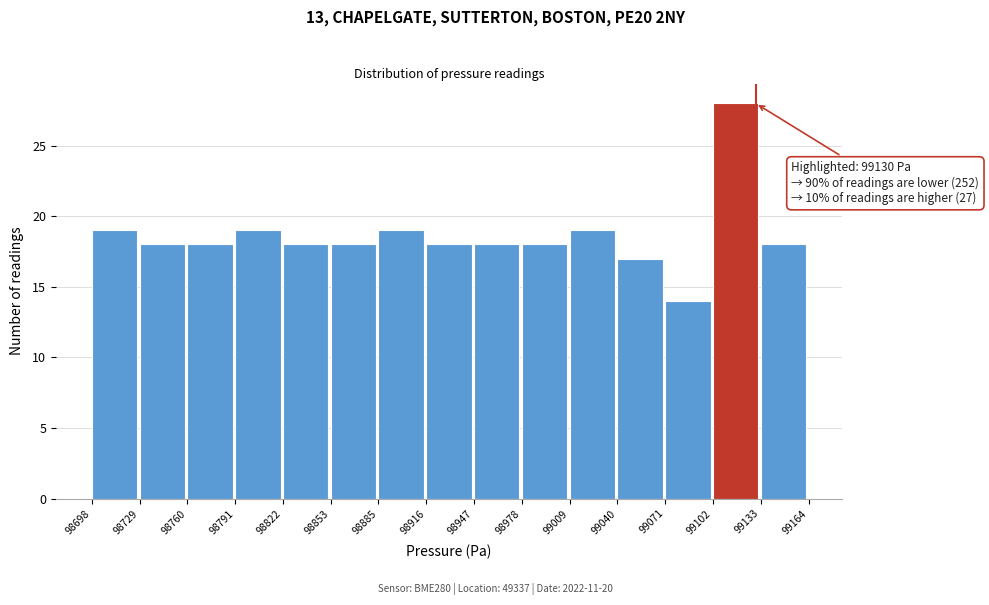

Over which range of the x-axis is the bar tallest?

99102 to 99133